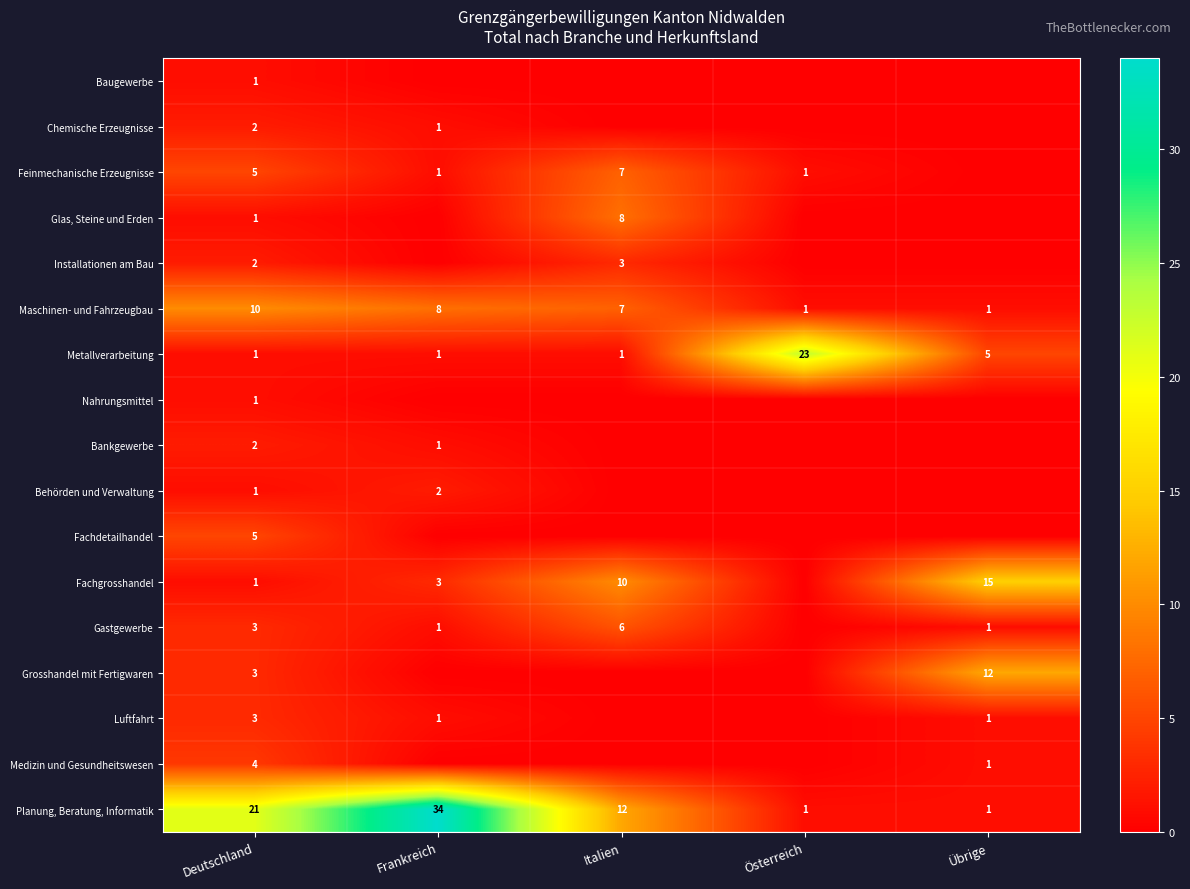

What is the spread (max minus min) of values at Deutschland?

20